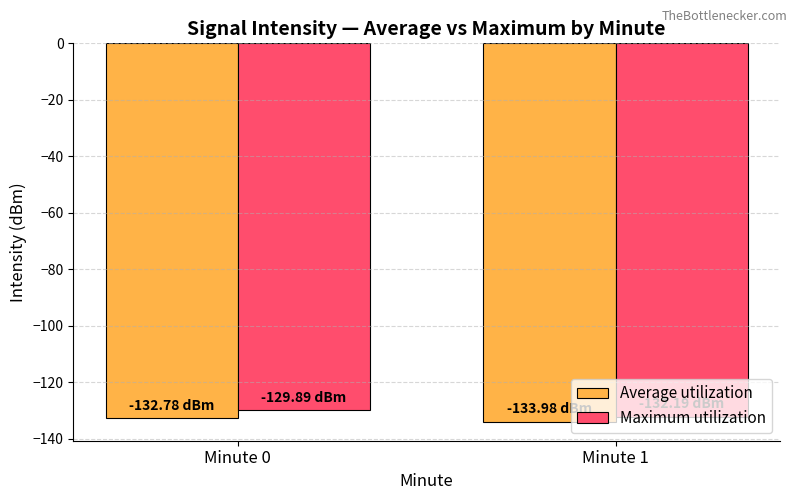

What is the spread (max minus min) of values at Minute 1?

1.8